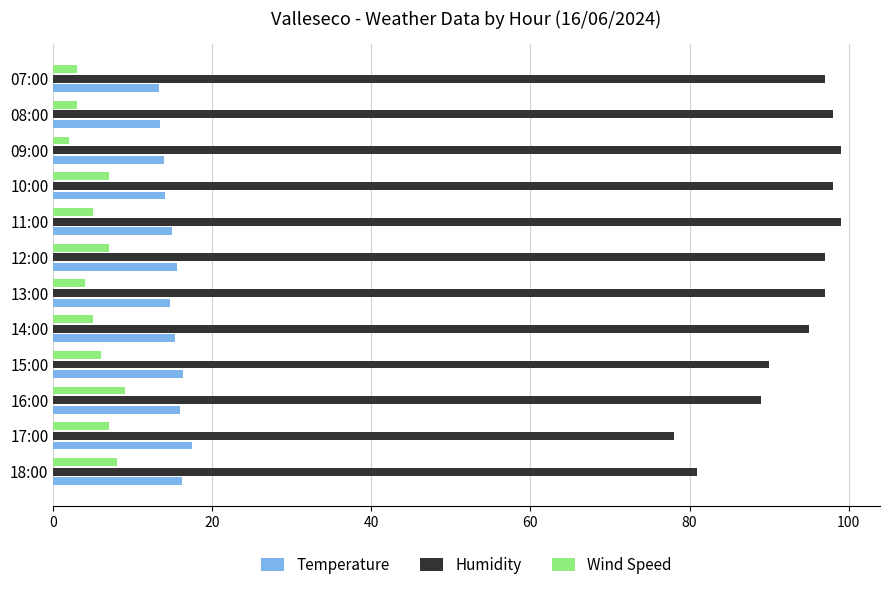

What is the spread (max minus min) of values at 13:00?

93.0